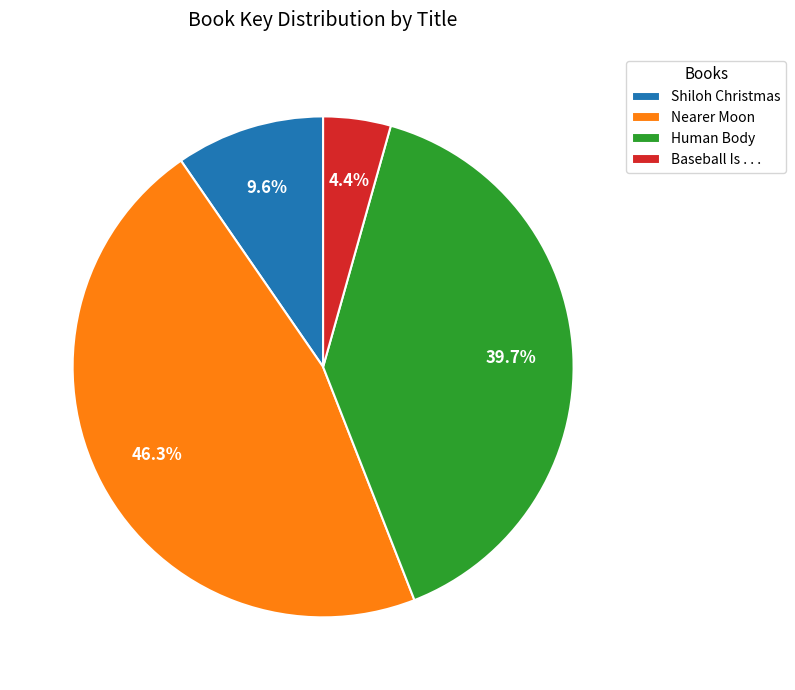

Does Baseball Is . . . account for over 50% of the chart?

No